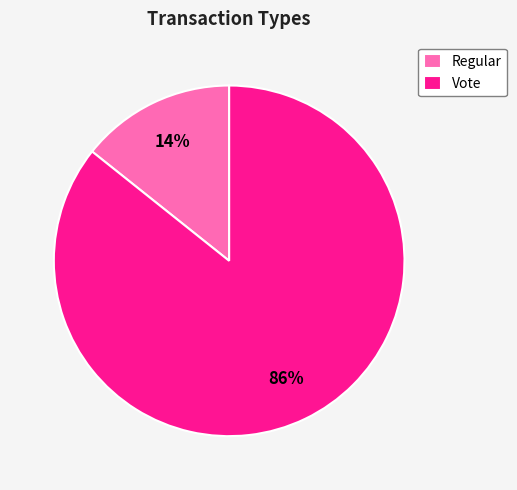

To the nearest percent, what is the combined percentage of Vote and Regular?

100%